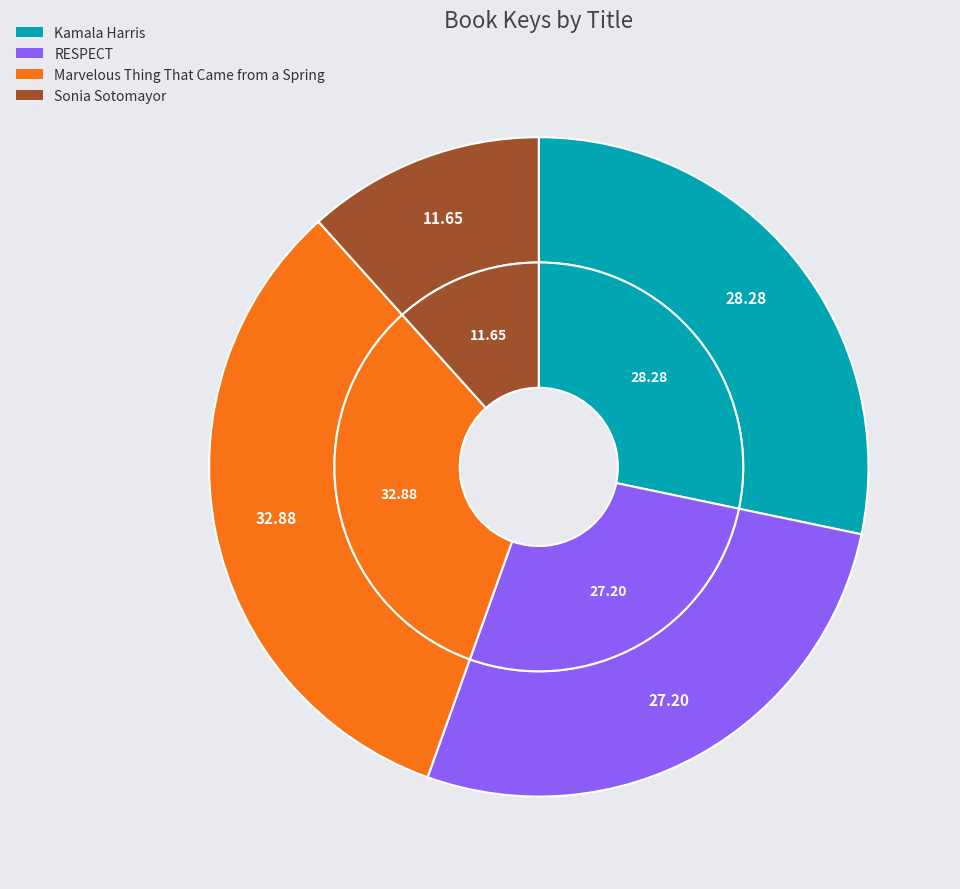

Does Kamala Harris represent more than half of the total?

No